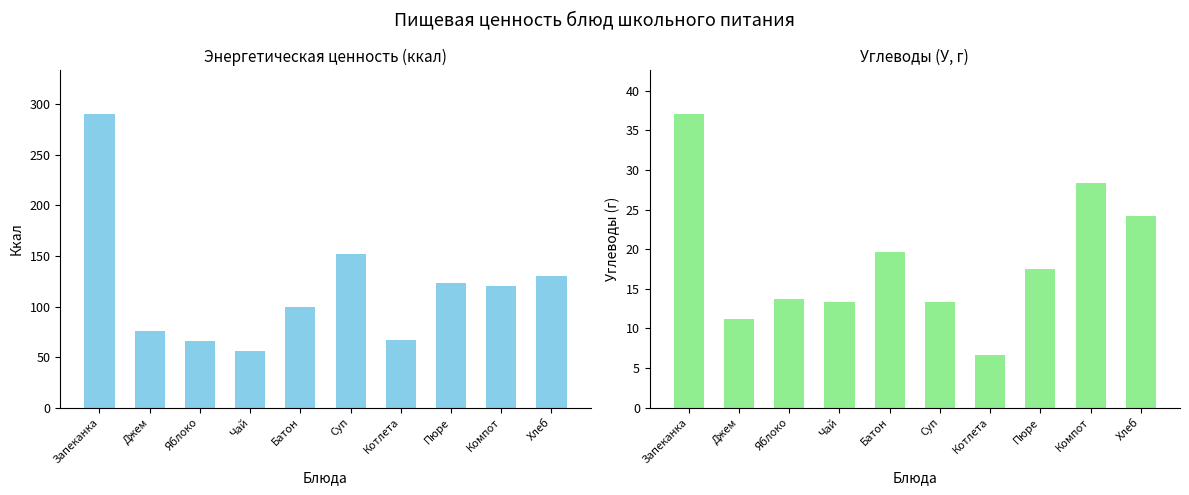

Does the chart contain any negative values?

No